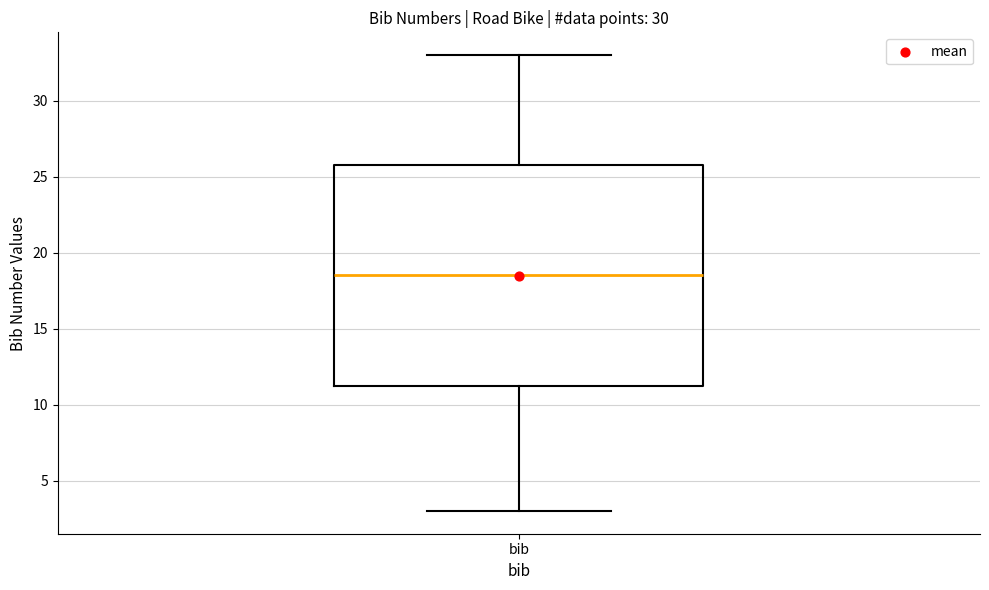

Read this box plot against the y-axis: the position of the median line, the range covered by the box, and the ends of both whiskers. The values are not printed on the chart, so give them approximately, as read against the axis.

median 18.5, box 11.5 to 26.0, whiskers 3.0 to 33.0